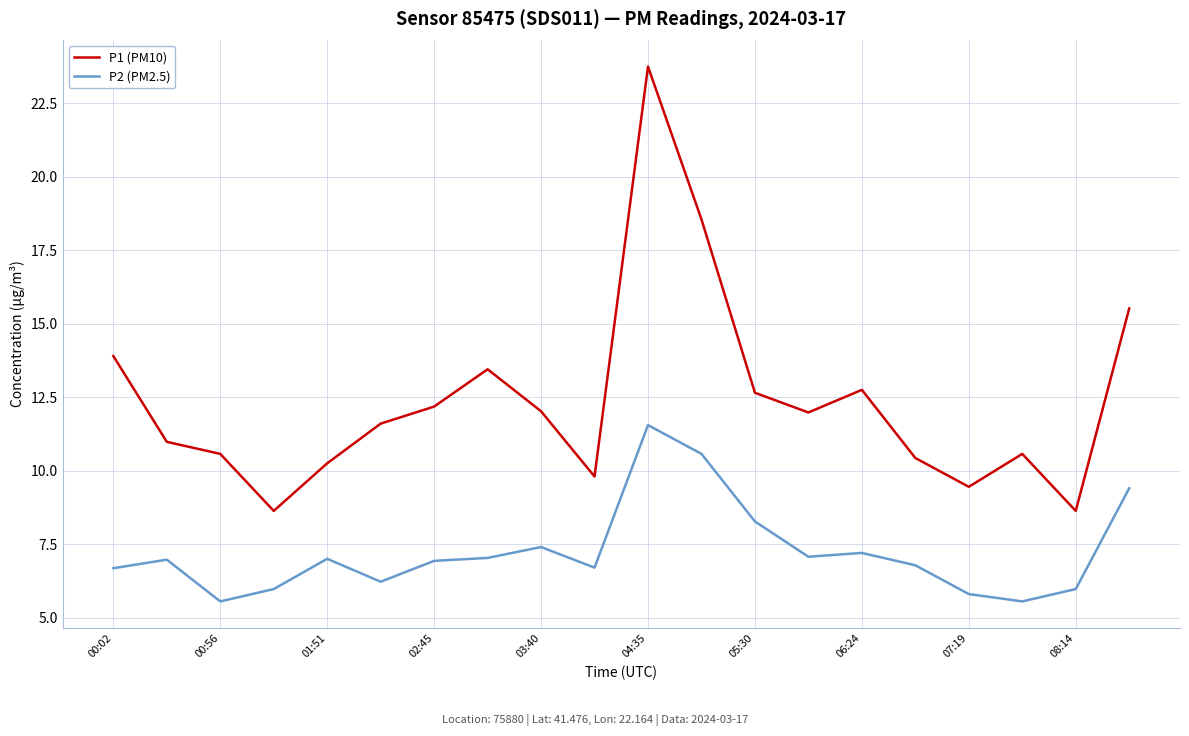

Which series has the widest spread of values?

P1 (PM10)